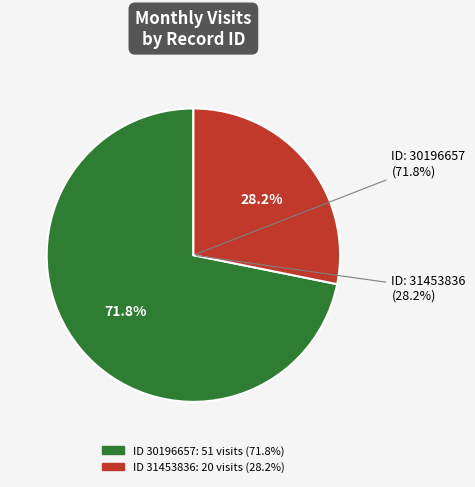

Does 30196657 represent more than half of the total?

Yes